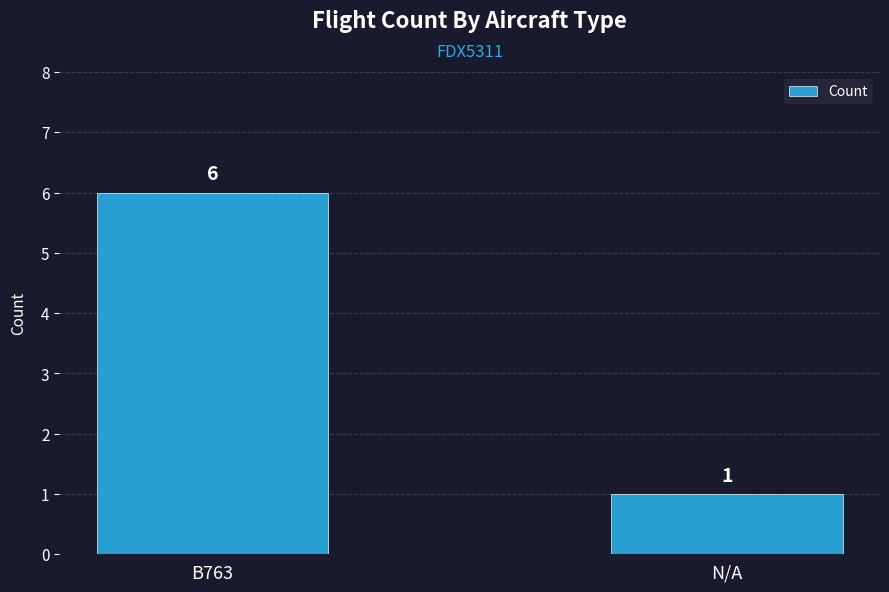

How many bars are there in total?

2